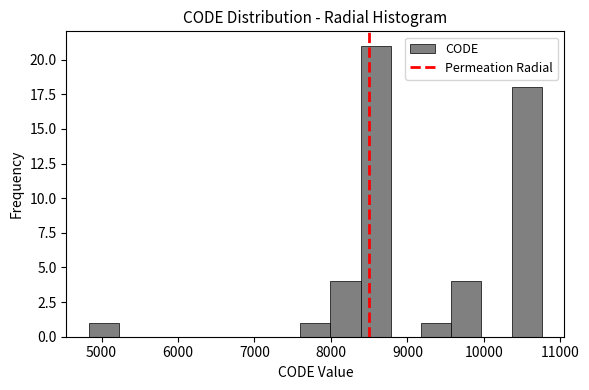

Around what value on the x-axis is the tallest bar? Give the approximate position of its centre, as read against the axis.

8600